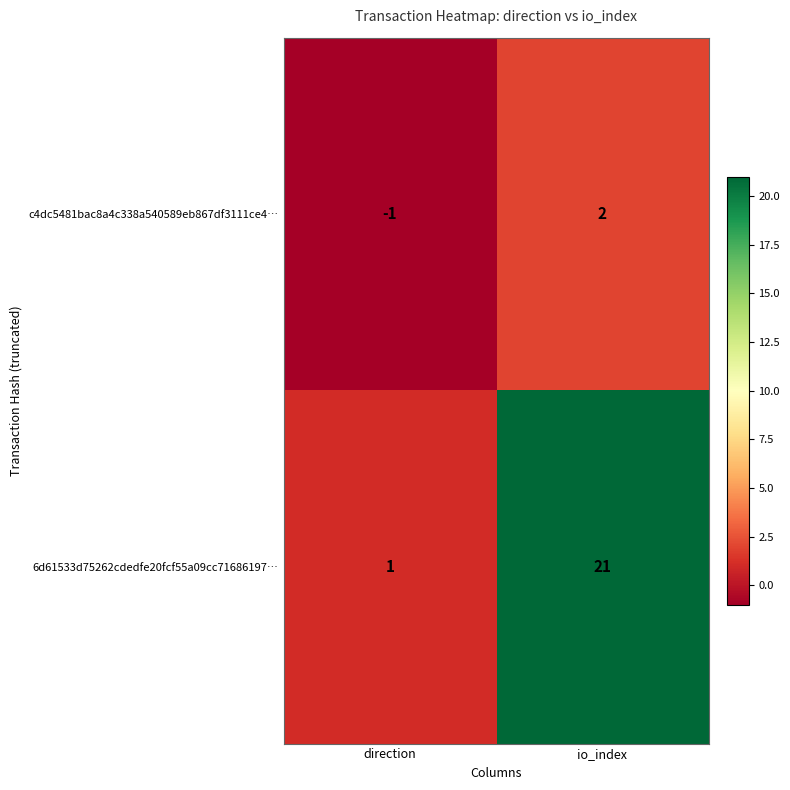

True or false: c4dc5481bac8a4c338a540589eb867df3111ce4… has a value of -2 at direction.

False